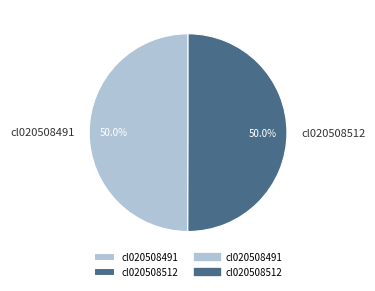

What portion of the pie excludes cl020508491?

50.0%